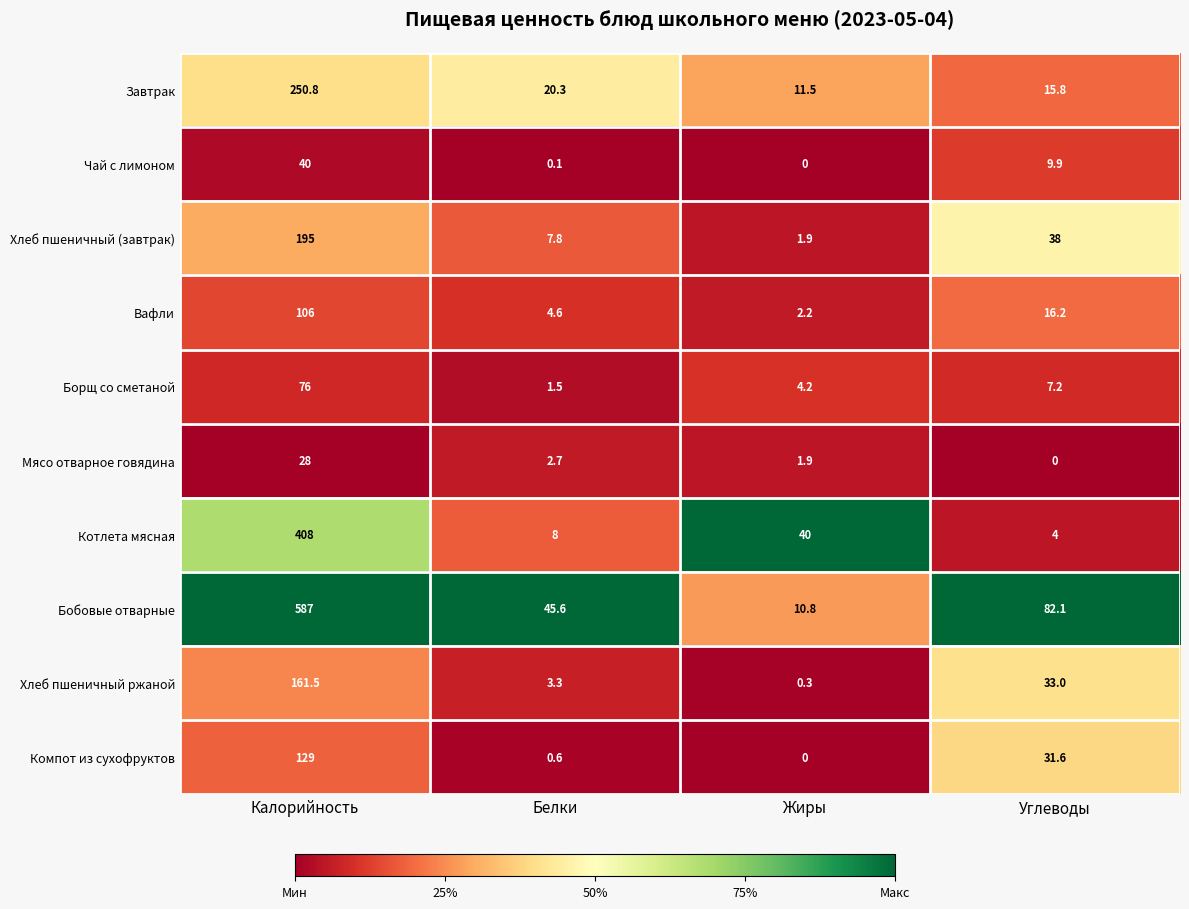

At which category does the chart reach its peak across all series?

Калорийность